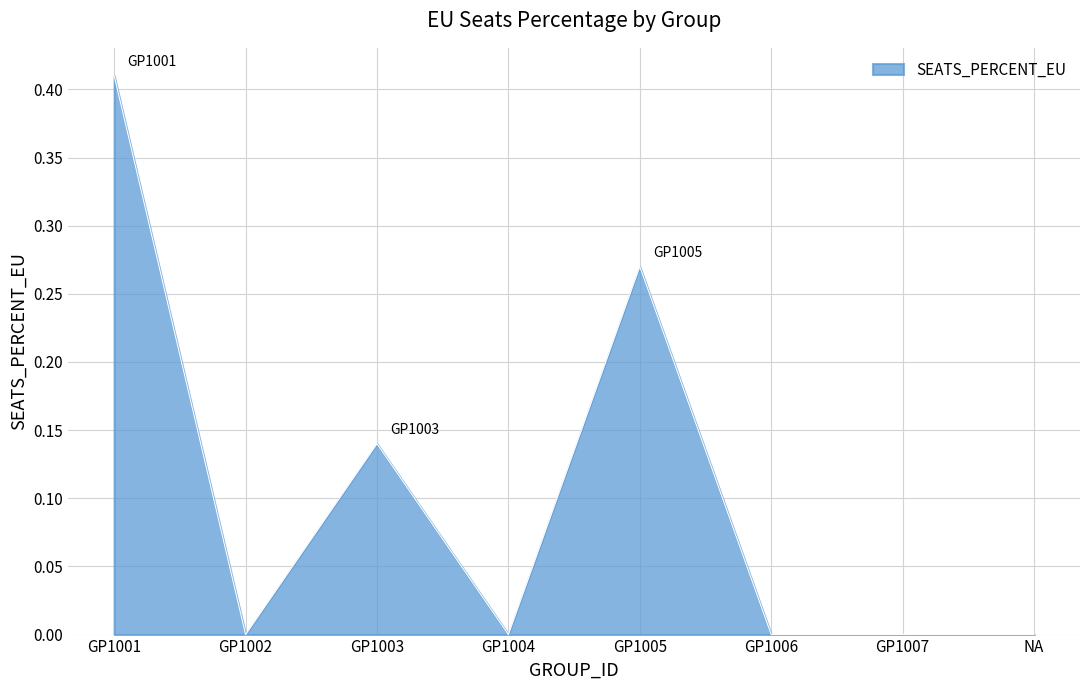

Between GP1003 and GP1004, which is larger?

GP1003